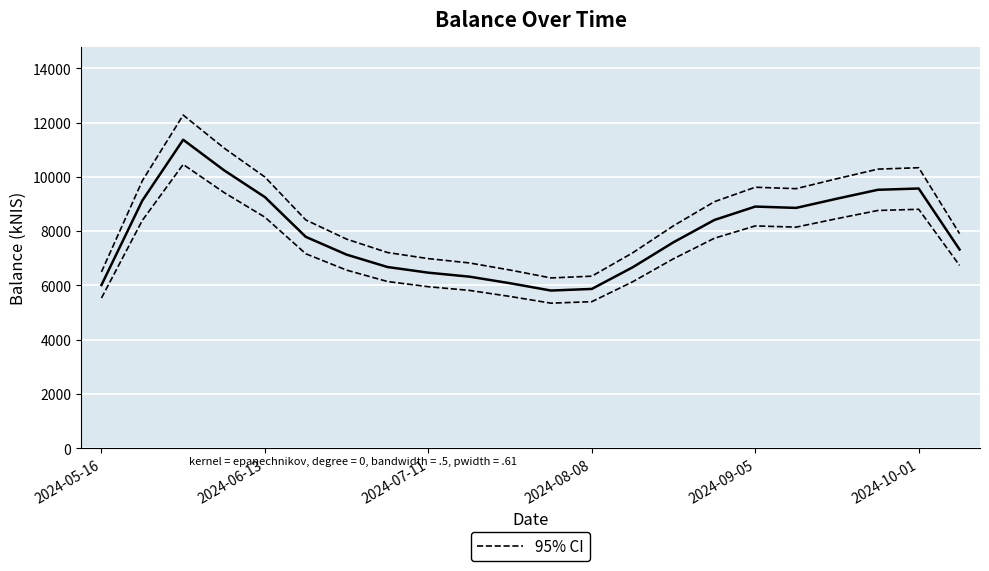

Rank the series by their maximum value, from lowest to highest.

balance_kNIS, 95% CI